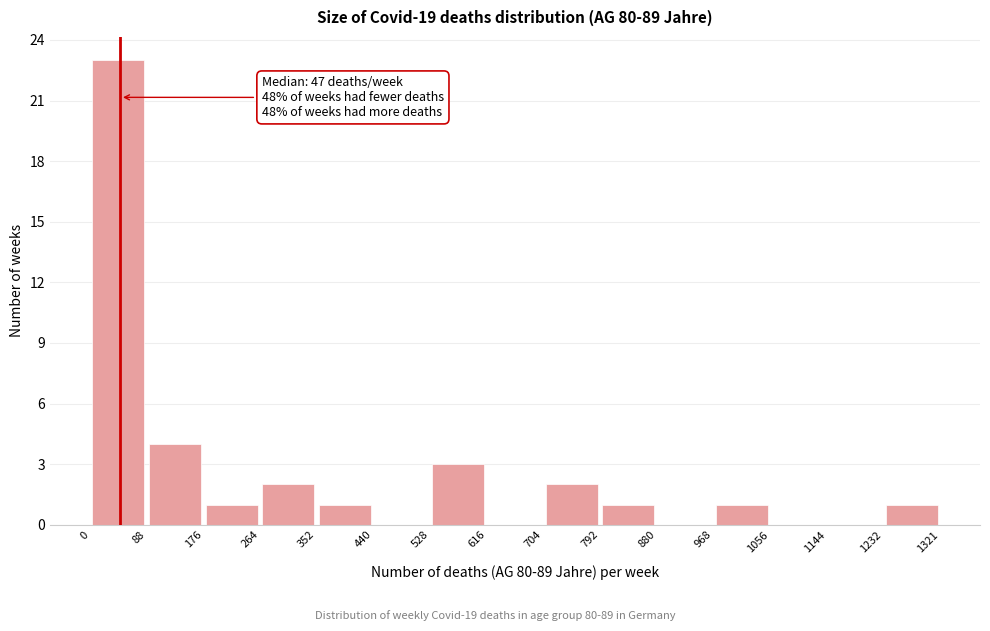

Which range on the x-axis has the tallest bar?

0 to 88